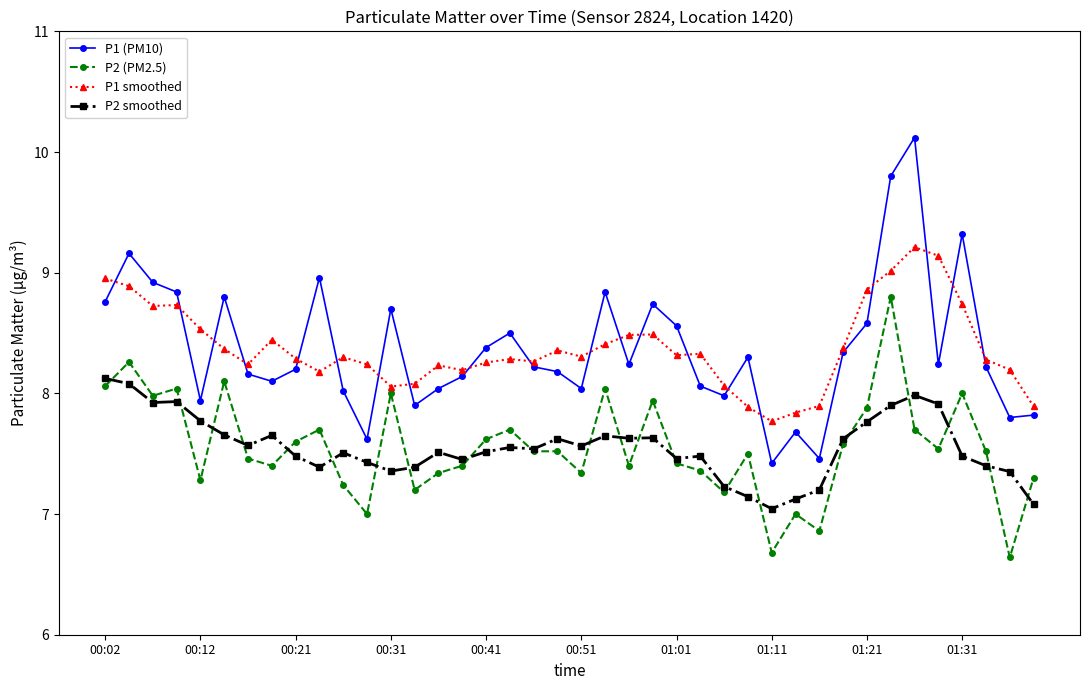

True or false: P1 (PM10) has more than 1 interior local peaks.

True